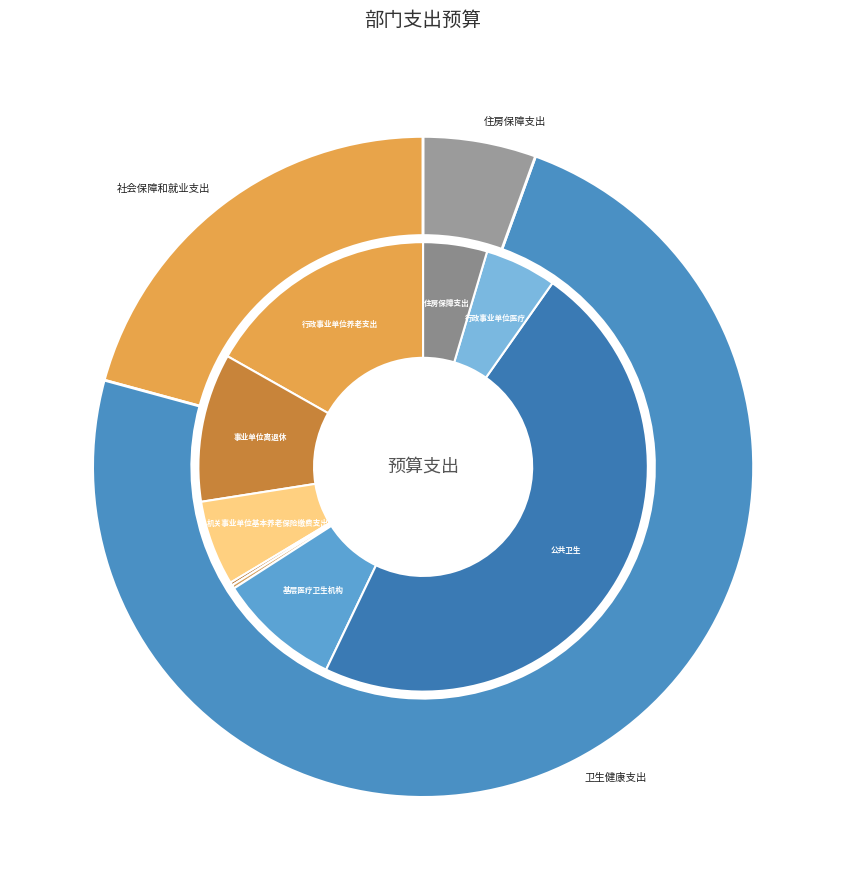

Which slice is the largest?

卫生健康支出